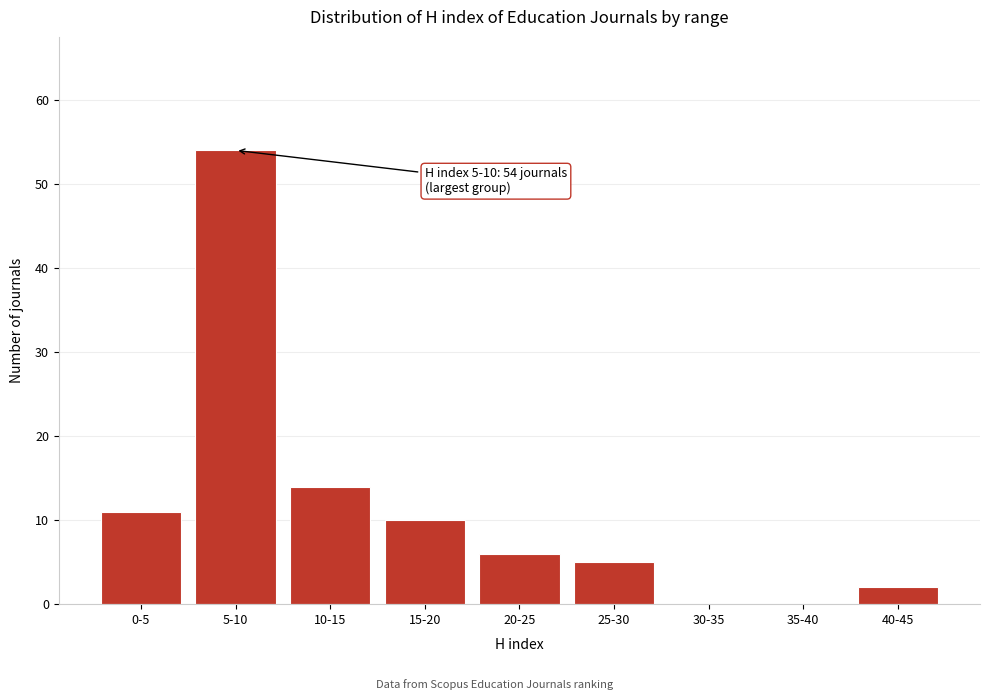

Reading right to left, transcribe all the data shown in this chart.

40-45=2	35-40=0	30-35=0	25-30=5	20-25=6	15-20=10	10-15=14	5-10=54	0-5=11